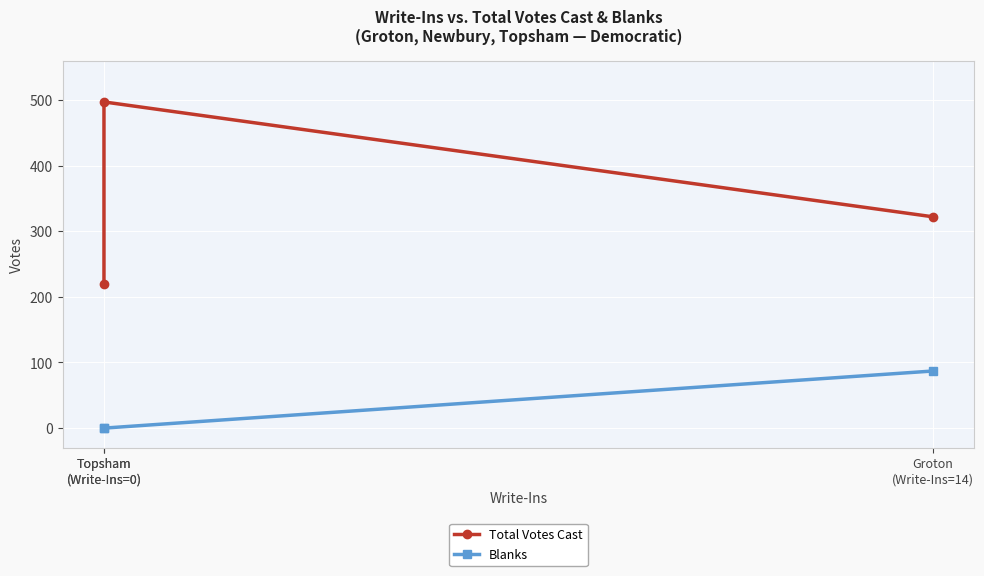

Reading left to right, what are all the values shown in this chart?

Total Votes Cast: Groton
(Write-Ins=14)=322	Topsham
(Write-Ins=0)=497	Topsham
(Write-Ins=0)=219
Blanks: Groton
(Write-Ins=14)=87	Topsham
(Write-Ins=0)=0	Topsham
(Write-Ins=0)=0